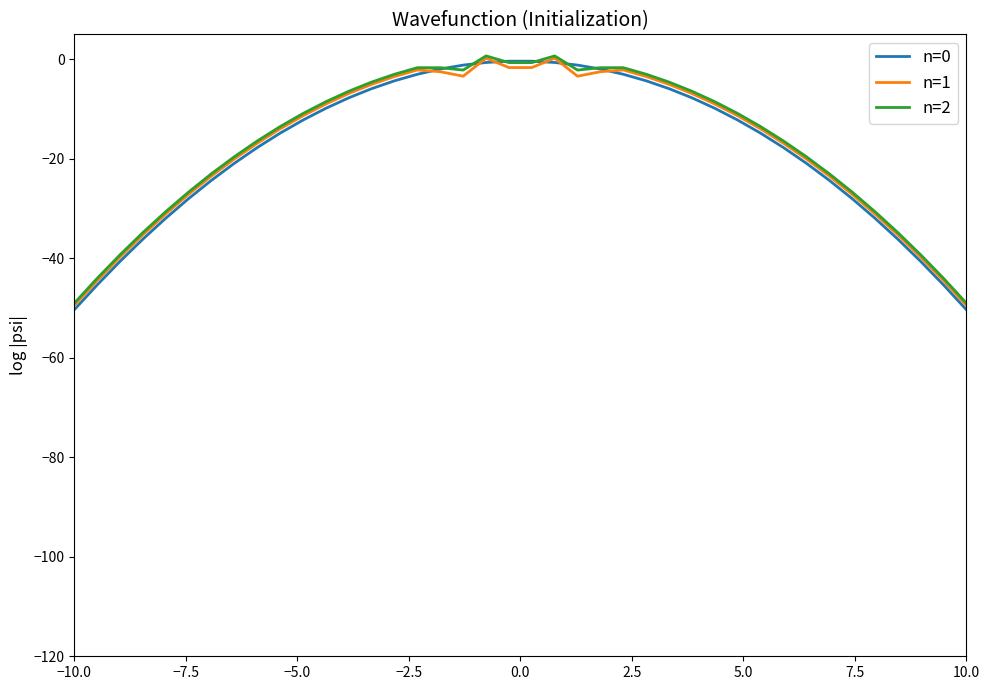

What is the minimum value for n=0?

-50.4